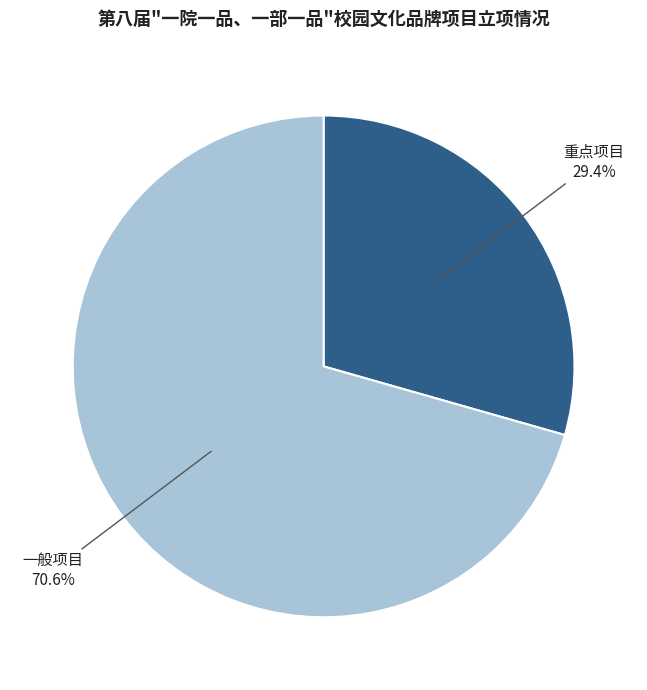

Is the sum of 重点项目 and 一般项目 greater than half?

Yes